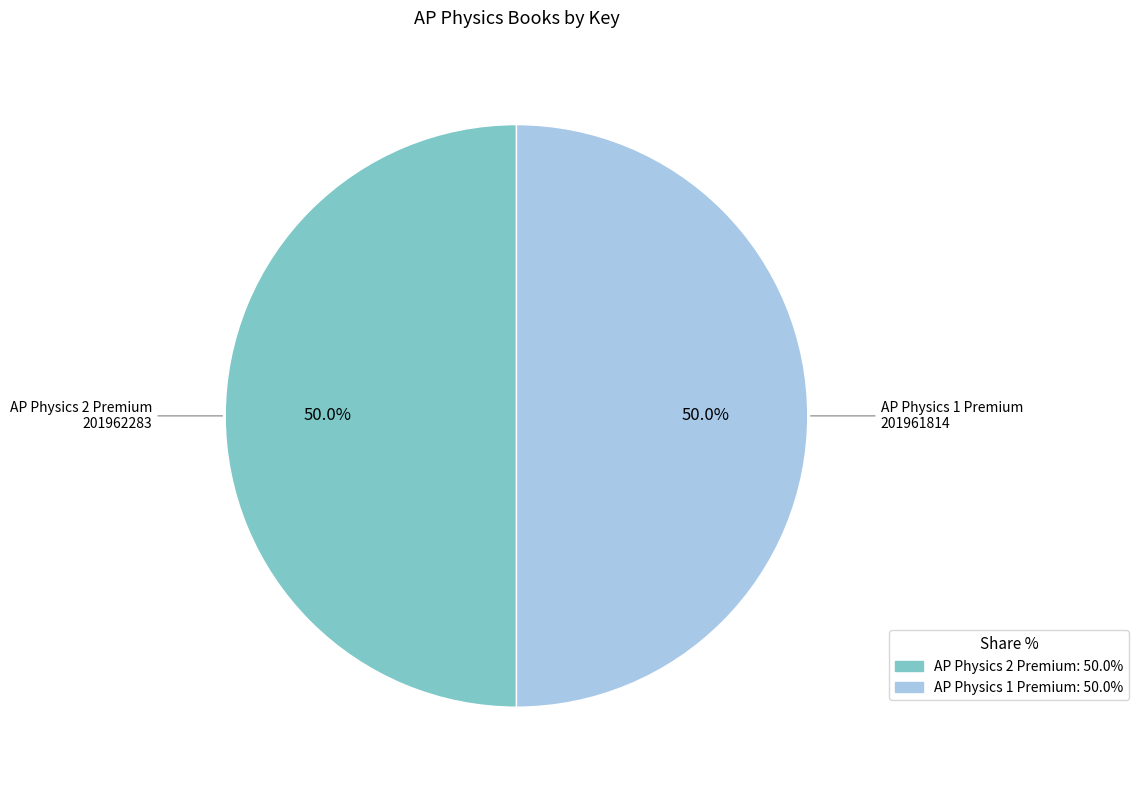

Do AP Physics 2 Premium and AP Physics 1 Premium together represent more than half of the pie?

Yes